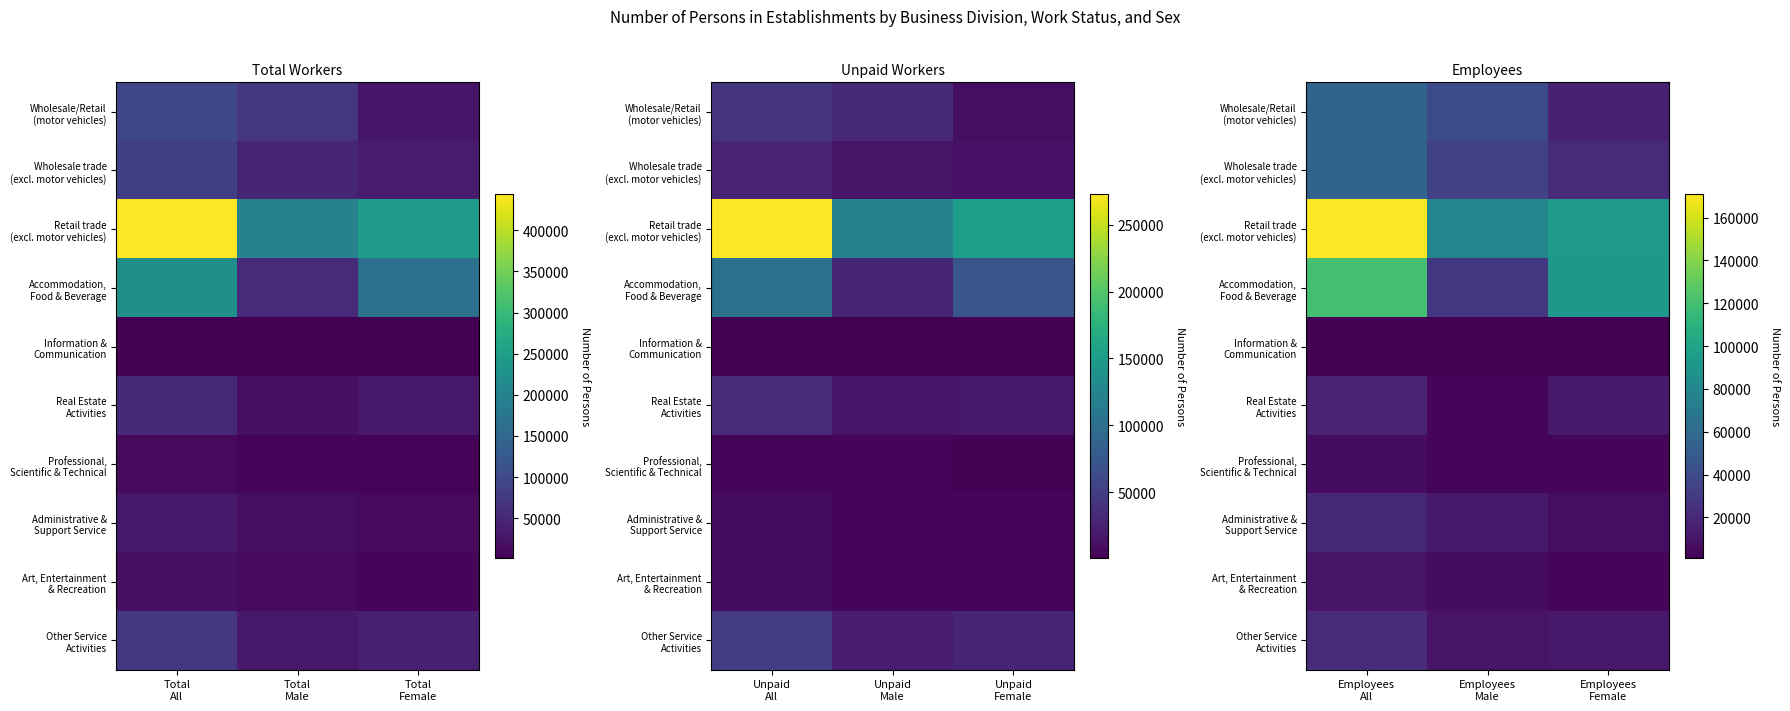

What is the difference between the second highest and minimum values in the Art, Entertainment & Recreation series?

3456.7